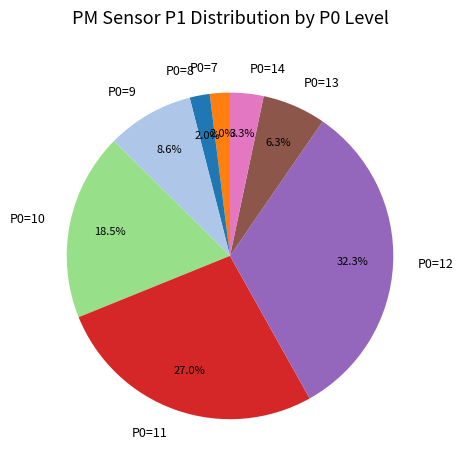

Does P0=11 account for over 50% of the chart?

No